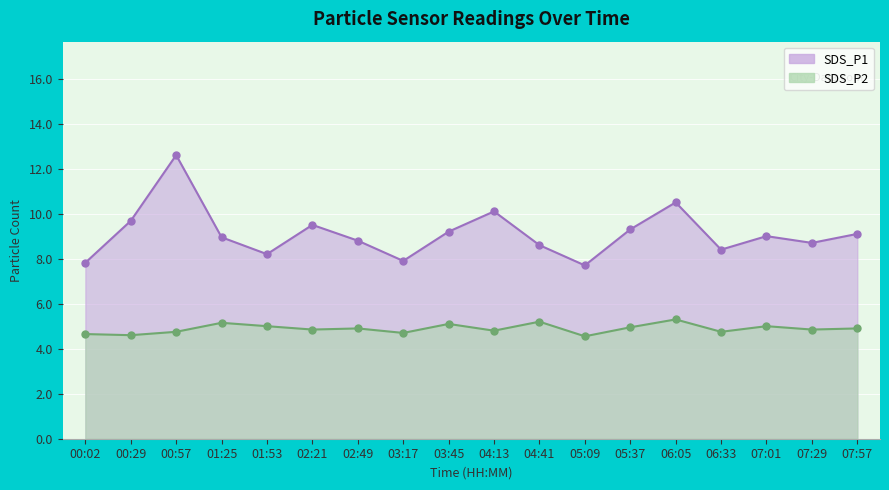

What are all the series names shown in the legend?

SDS_P1, SDS_P2